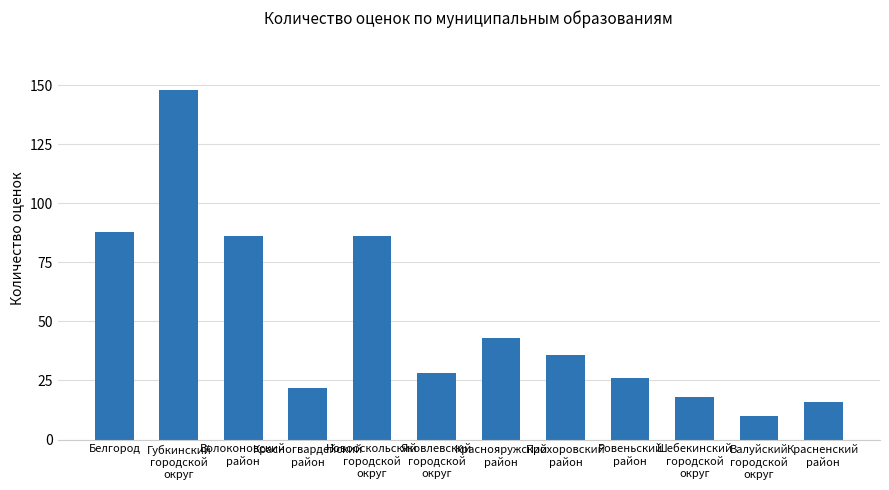

What is the change in value from Прохоровский
район to Ровеньский
район?

-10